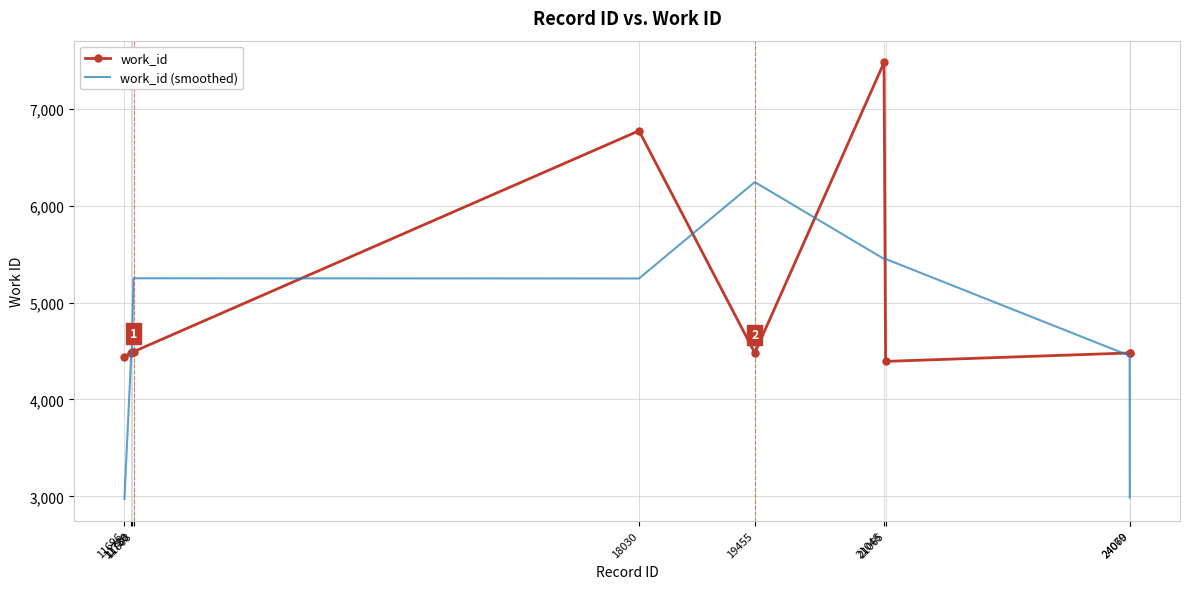

Rank the series by their maximum value, from lowest to highest.

work_id (smoothed), work_id